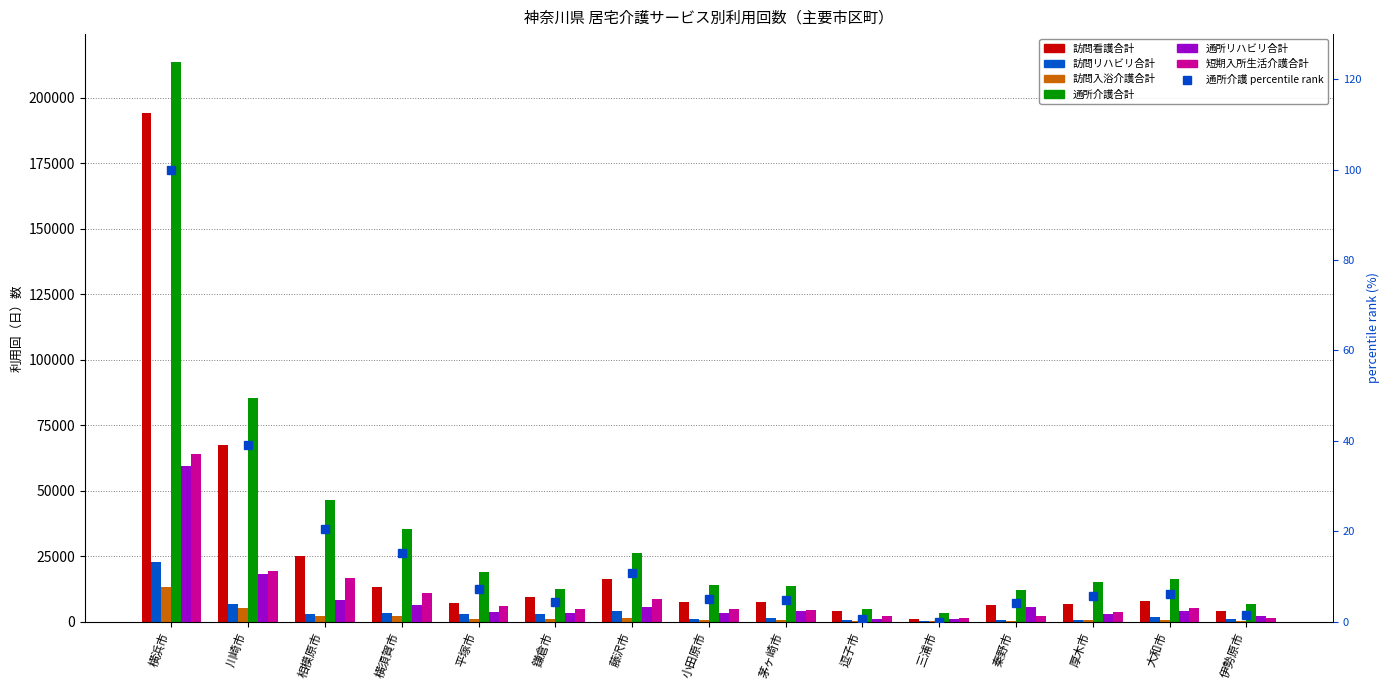

Reading left to right, list all the values displayed in this chart.

訪問看護合計: 横浜市=194083	川崎市=67316	相模原市=25014	横須賀市=13125	平塚市=6986	鎌倉市=9420	藤沢市=16255	小田原市=7693	茅ヶ崎市=7322	逗子市=3888	三浦市=1141	秦野市=6548	厚木市=6748	大和市=7954	伊勢原市=4030
訪問リハビリ合計: 横浜市=22618	川崎市=6639	相模原市=3012	横須賀市=3185	平塚市=3044	鎌倉市=2948	藤沢市=4119	小田原市=971	茅ヶ崎市=1369	逗子市=759	三浦市=321	秦野市=681	厚木市=780	大和市=1880	伊勢原市=1087
訪問入浴介護合計: 横浜市=13363	川崎市=5206	相模原市=2025	横須賀市=2342	平塚市=907	鎌倉市=837	藤沢市=1358	小田原市=730	茅ヶ崎市=707	逗子市=325	三浦市=374	秦野市=427	厚木市=714	大和市=769	伊勢原市=329
通所介護合計: 横浜市=213540	川崎市=85486	相模原市=46356	横須賀市=35229	平塚市=18804	鎌倉市=12381	藤沢市=26127	小田原市=13897	茅ヶ崎市=13576	逗子市=4793	三浦市=3464	秦野市=11961	厚木市=15189	大和市=16391	伊勢原市=6657
通所リハビリ合計: 横浜市=59478	川崎市=18329	相模原市=8216	横須賀市=6387	平塚市=3527	鎌倉市=3263	藤沢市=5430	小田原市=3311	茅ヶ崎市=4170	逗子市=1059	三浦市=913	秦野市=5726	厚木市=3064	大和市=4200	伊勢原市=2124
短期入所生活介護合計: 横浜市=64118	川崎市=19161	相模原市=16731	横須賀市=10924	平塚市=6001	鎌倉市=5020	藤沢市=8711	小田原市=4803	茅ヶ崎市=4588	逗子市=1988	三浦市=1523	秦野市=2116	厚木市=3784	大和市=5147	伊勢原市=1479